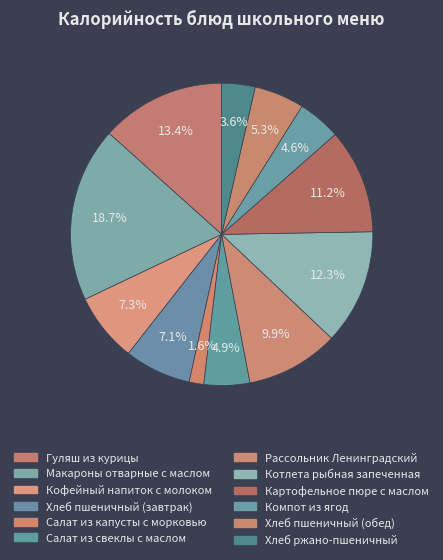

Count the number of slices in the pie.

12